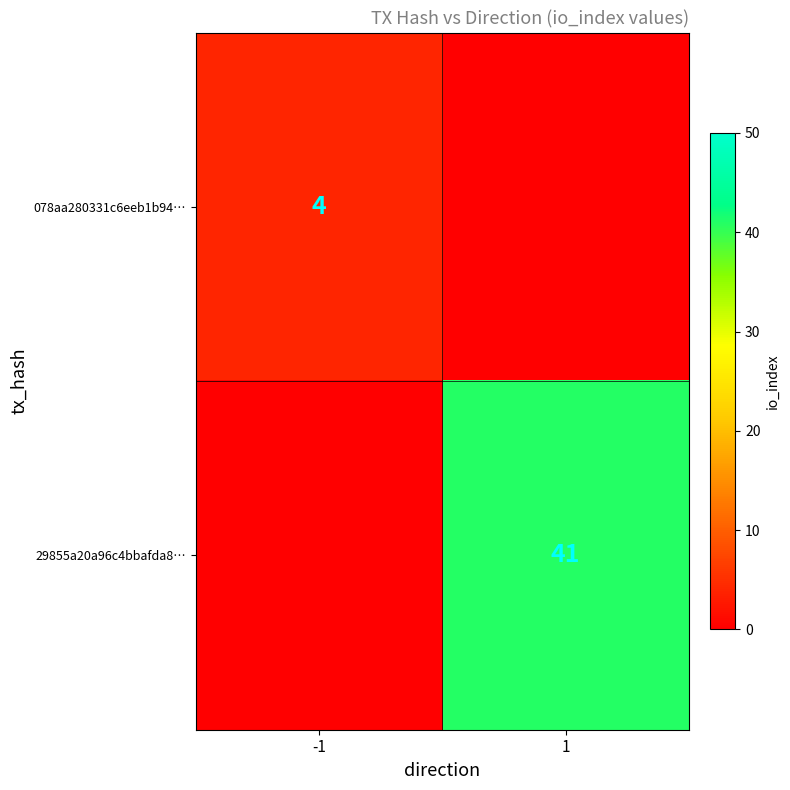

Is the value of 078aa280331c6eeb1b94… at -1 greater than the value of 29855a20a96c4bbafda8… at 1?

No